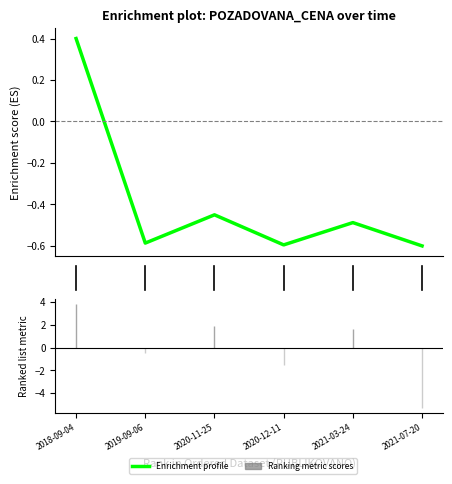

How many values are between 0 and 1?

1